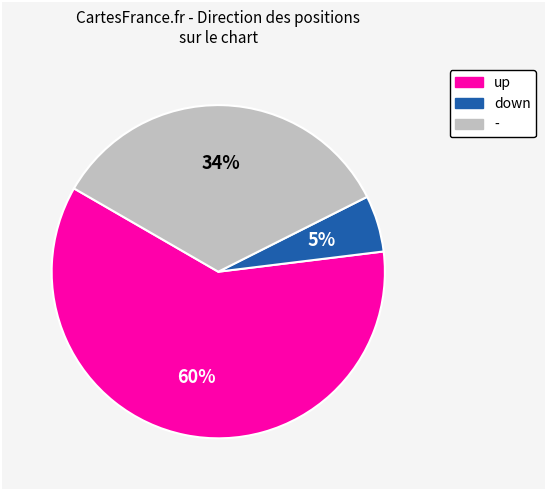

The up slice represents 60% of the pie. True or false?

True